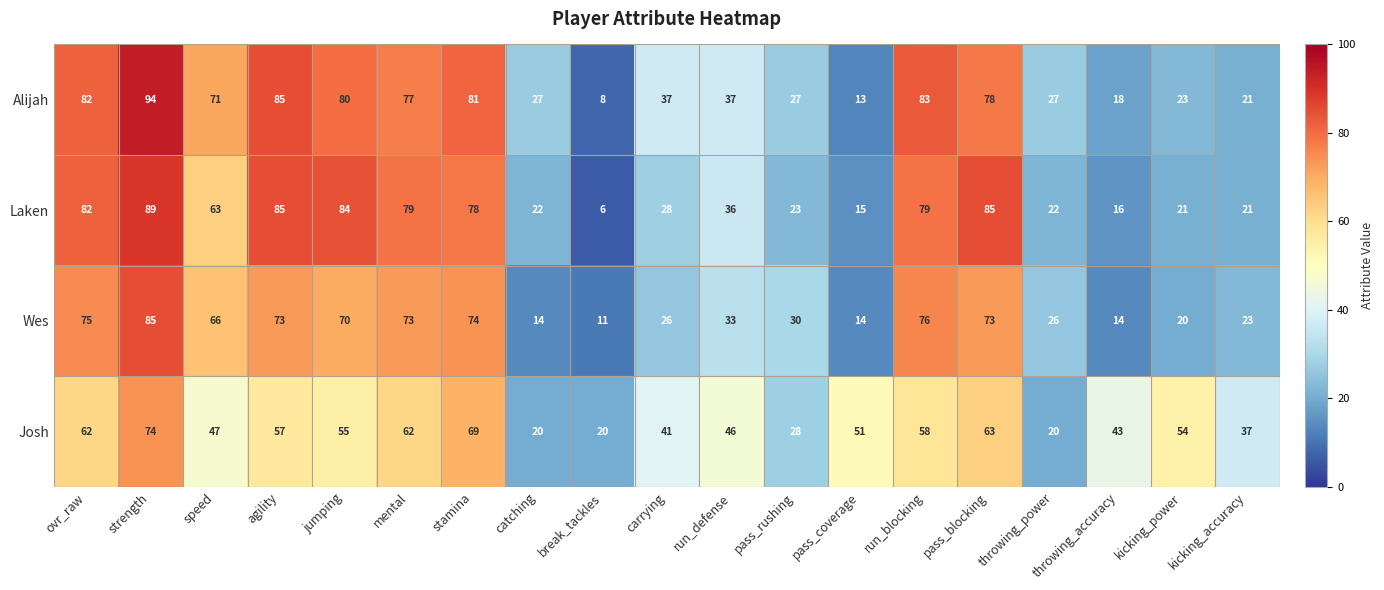

Which series has the largest range (max minus min)?

Alijah